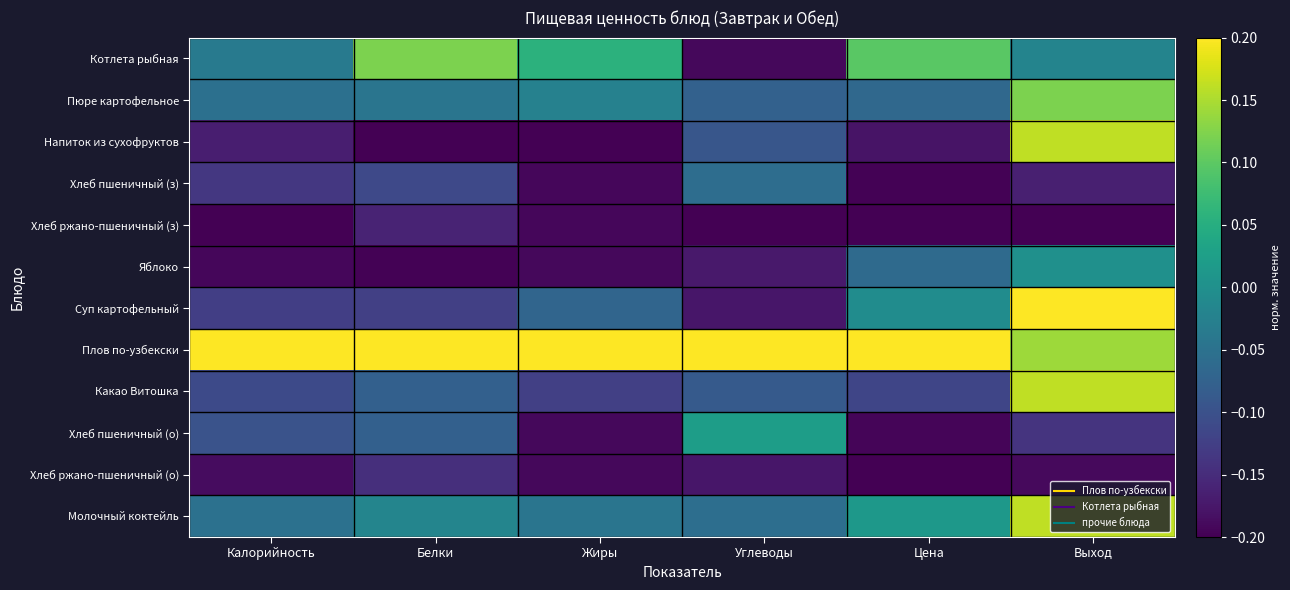

Which series has the widest spread of values?

Суп картофельный